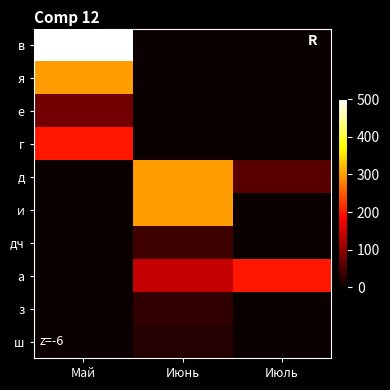

What is the difference between the highest and lowest values at Июль?

200